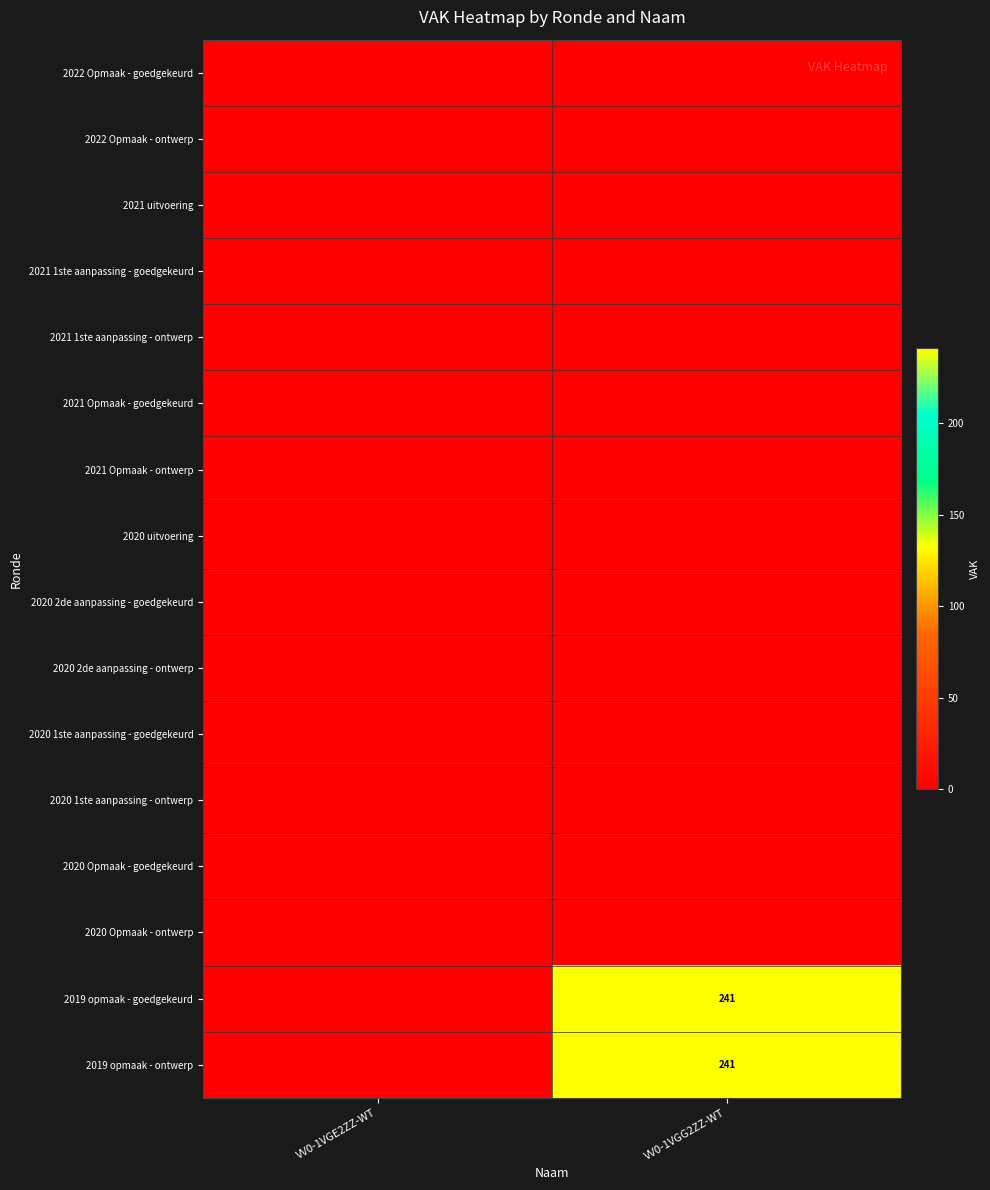

Is it true that 2019 opmaak - goedgekeurd equals 241 at VV0-1VGG2ZZ-WT?

True